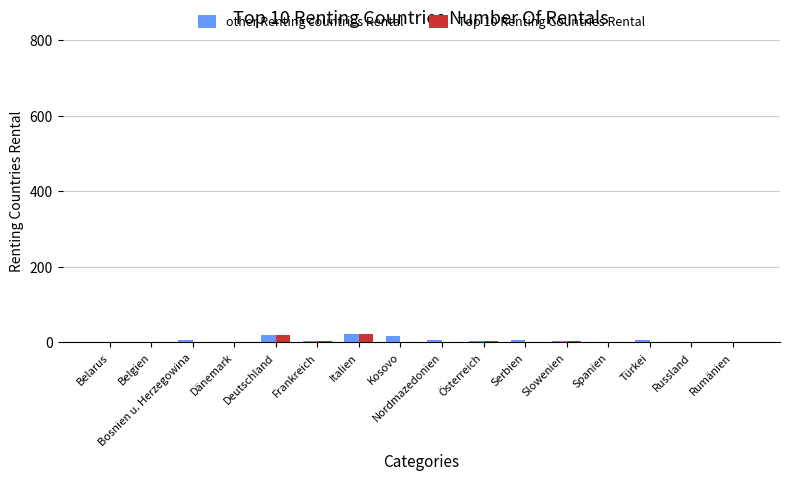

True or false: other Renting countries Rental has a value of 16 at Kosovo.

True